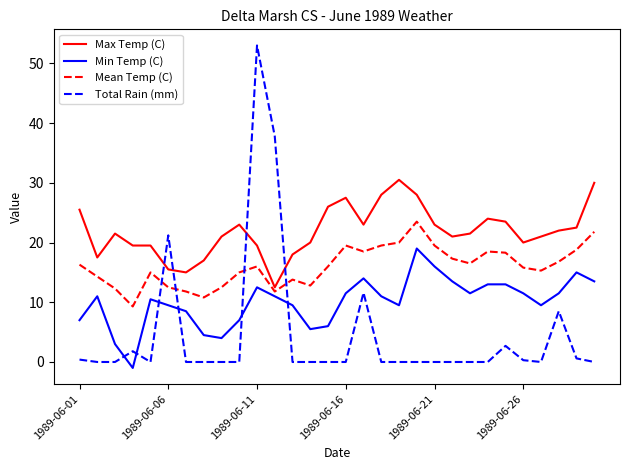

List the series in order of their overall mean, highest first.

Max Temp (C), Mean Temp (C), Min Temp (C), Total Rain (mm)